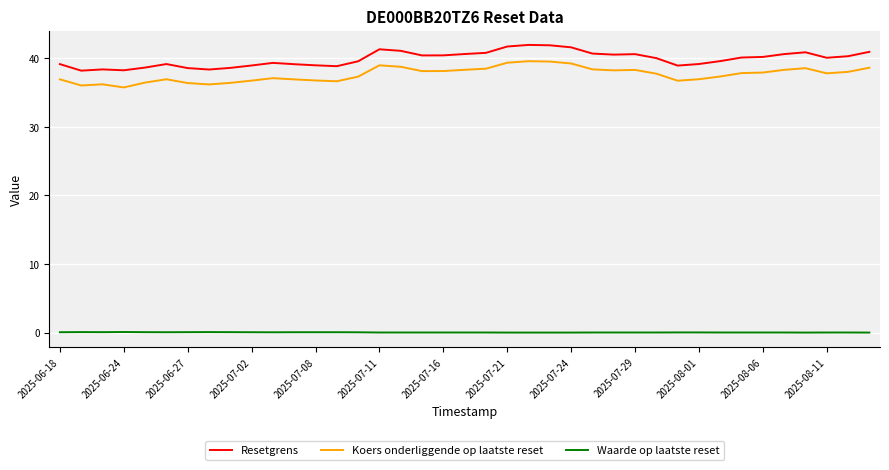

What is the difference between the maximum and minimum values in the Koers onderliggende op laatste reset series?

3.8